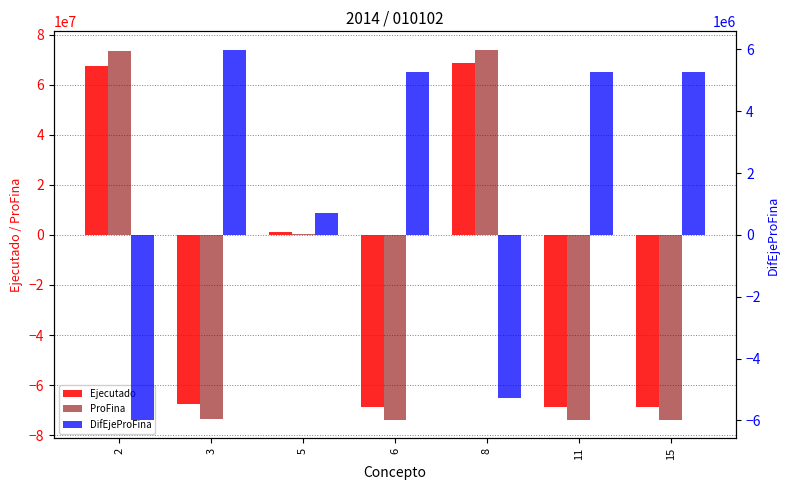

The value of DifEjeProFina at 3 is 3623782.6. True or false?

False